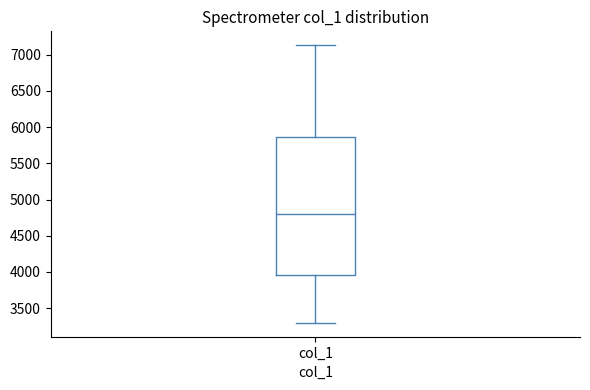

Transcribe this box plot: give where the median line is, the range the box spans, and where the two whiskers end, as read against the y-axis. The values are not printed on the chart, so give them approximately, as read against the axis.

median 4800, box 3950 to 5850, whiskers 3300 to 7150